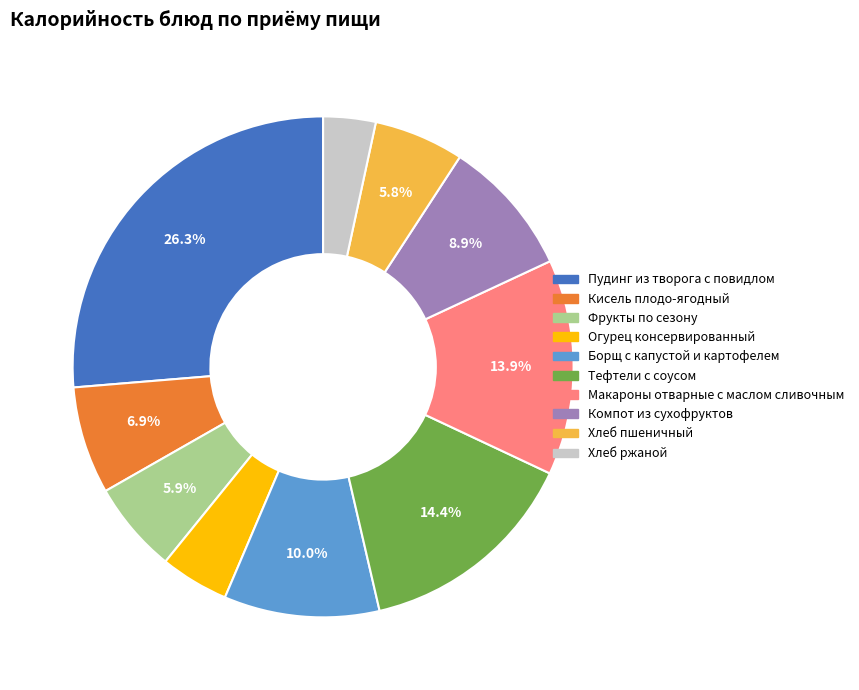

The Тефтели с соусом slice represents 26% of the pie. True or false?

False